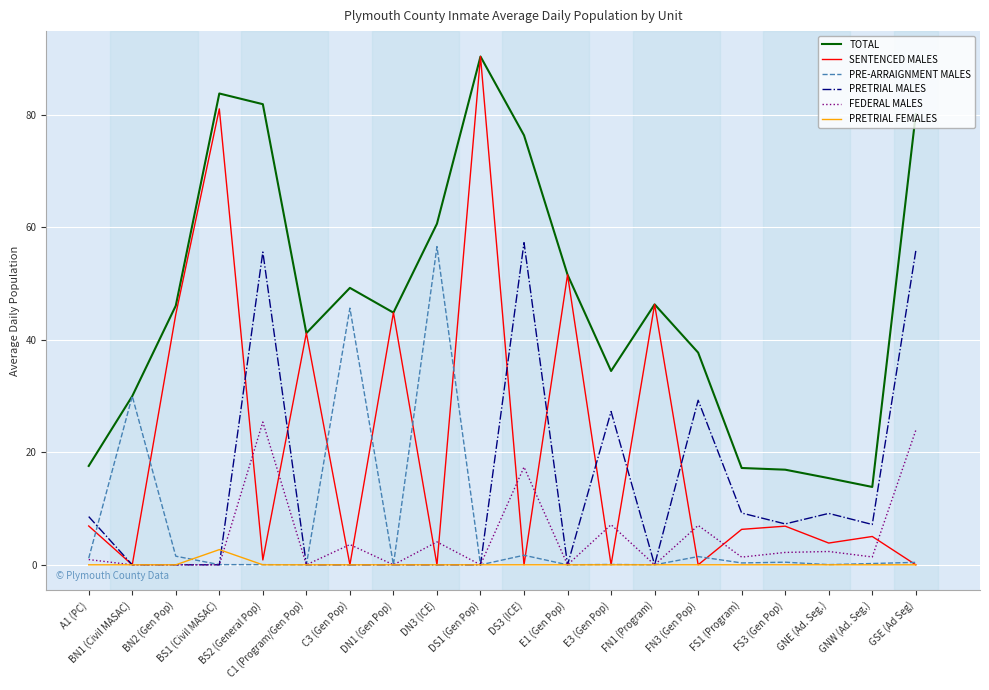

What position from the right is C3 (Gen Pop)?

14